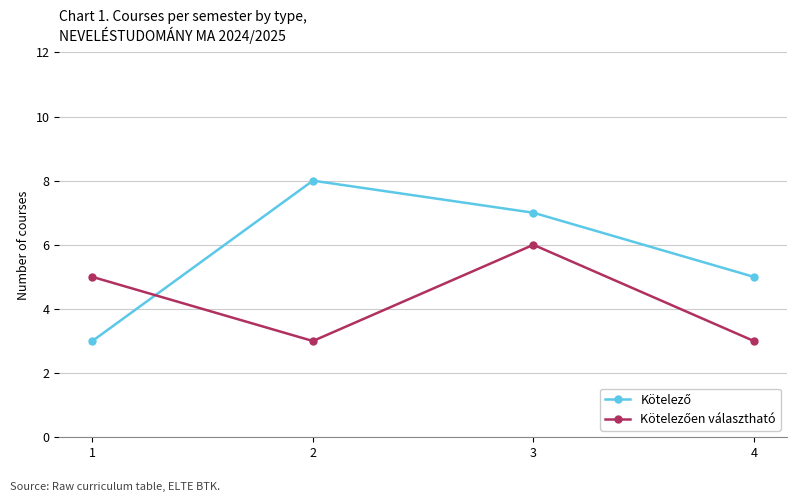

At which category is the sum across all series the highest?

3